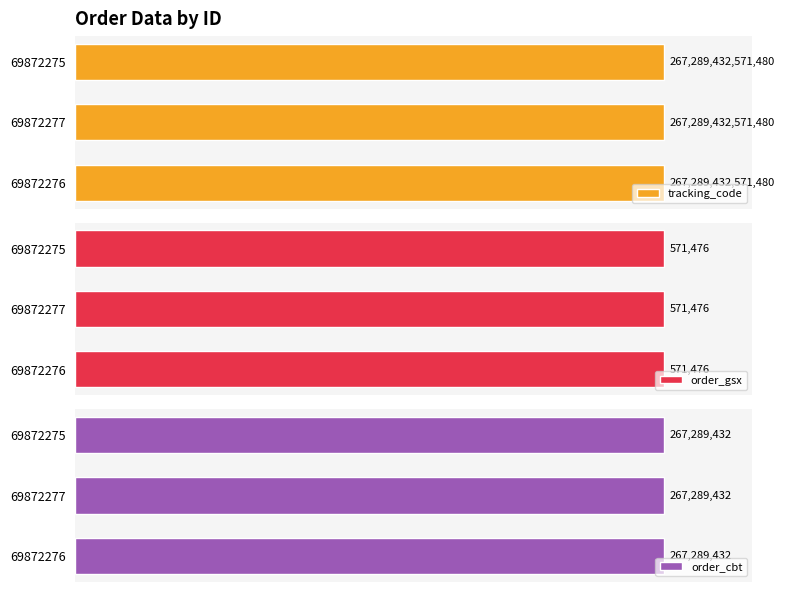

What is the label of the 2nd bar from the left?

69872277